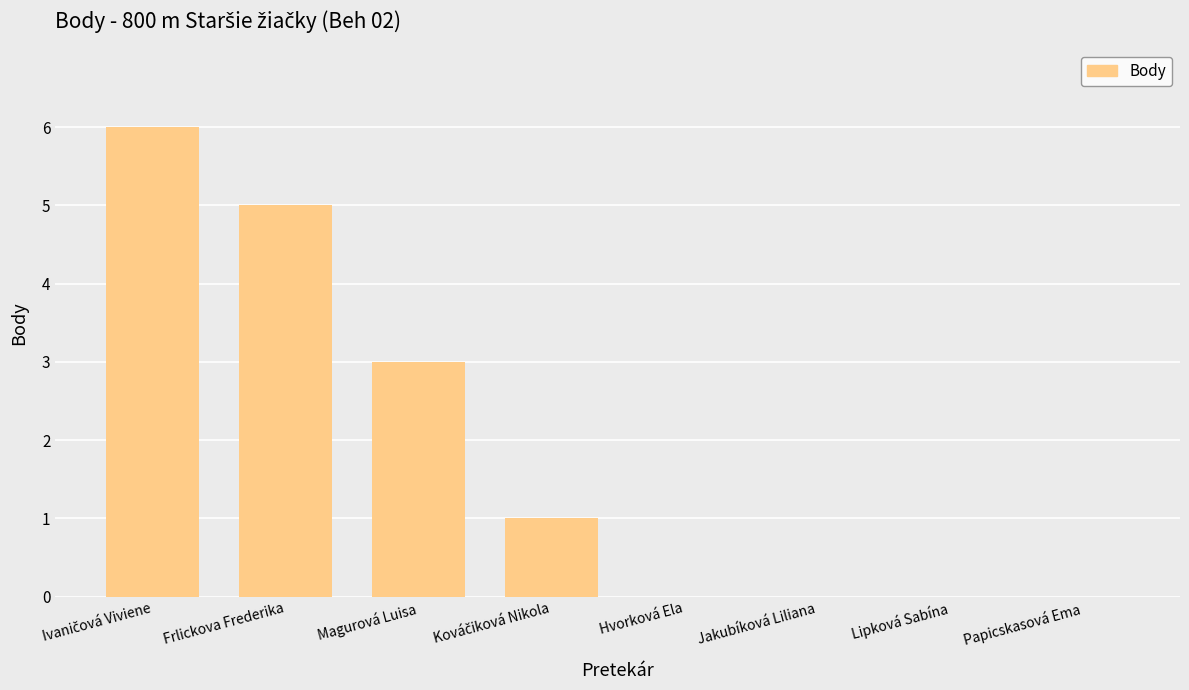

Reading left to right, list all the values displayed in this chart.

6	5	3	1	0	0	0	0